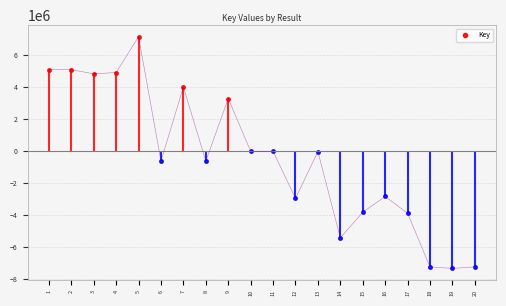

What is the maximum value shown in the chart?

7162450